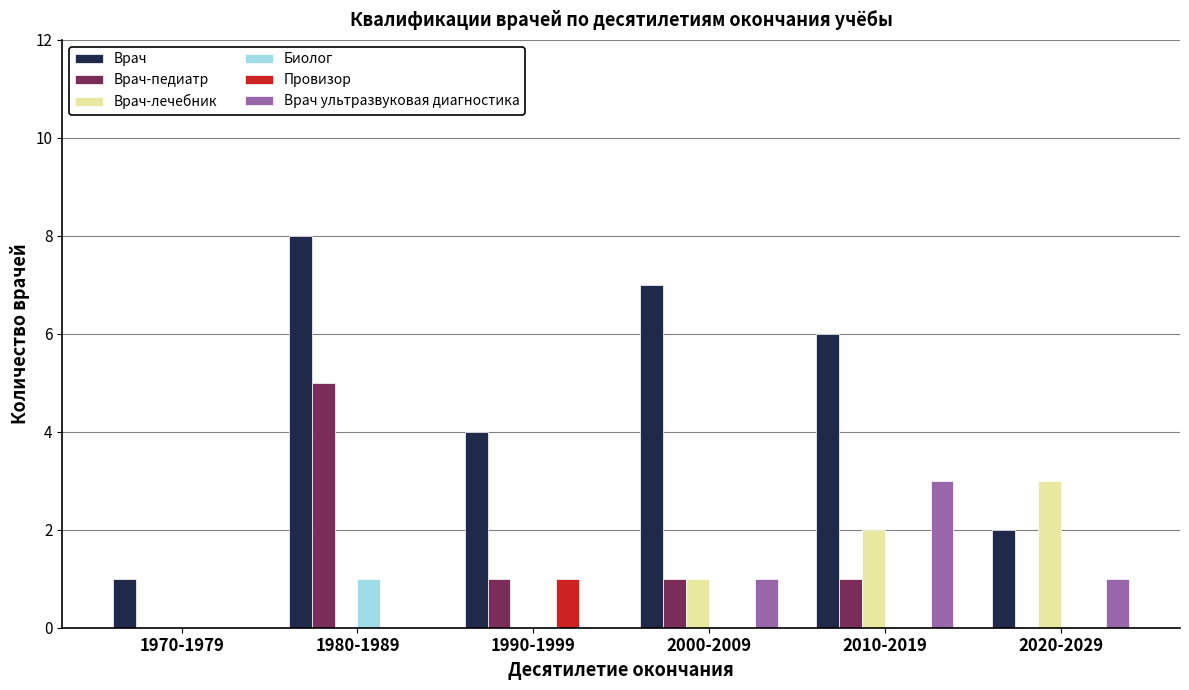

Which series has the largest total across all categories?

Врач